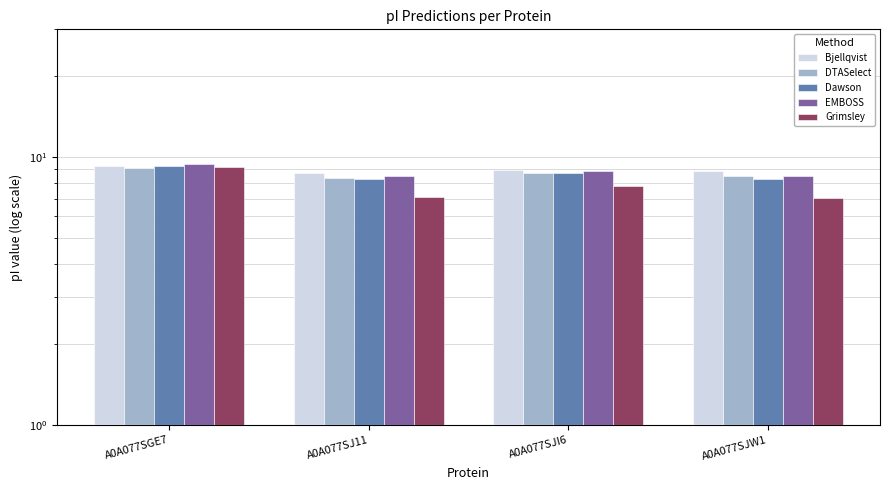

Reading left to right, list all the values displayed in this chart.

Bjellqvist: 9.2	8.7	8.9	8.8
DTASelect: 9.1	8.4	8.7	8.5
Dawson: 9.3	8.3	8.7	8.3
EMBOSS: 9.4	8.5	8.9	8.5
Grimsley: 9.2	7.1	7.8	7.0